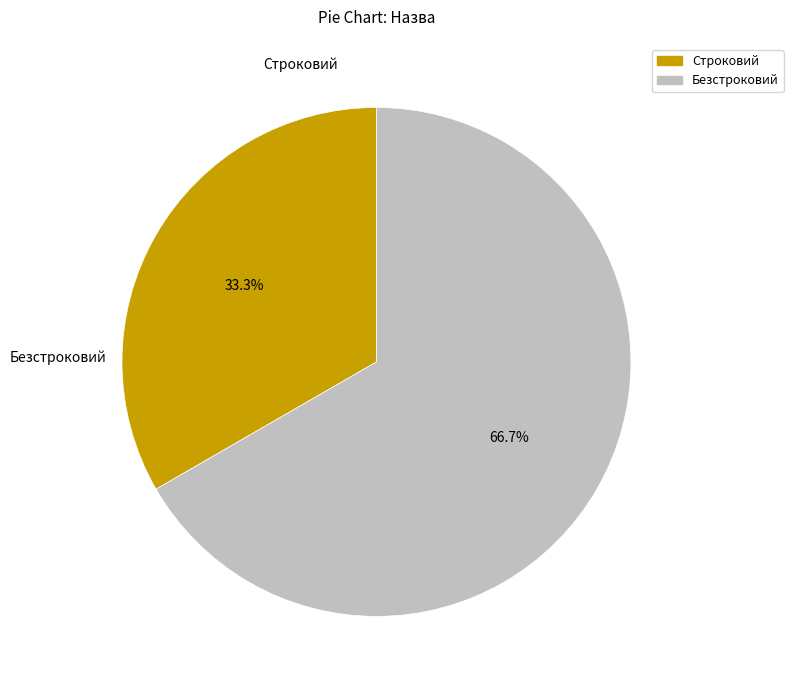

To the nearest percent, what is the combined percentage of Строковий and Безстроковий?

100%